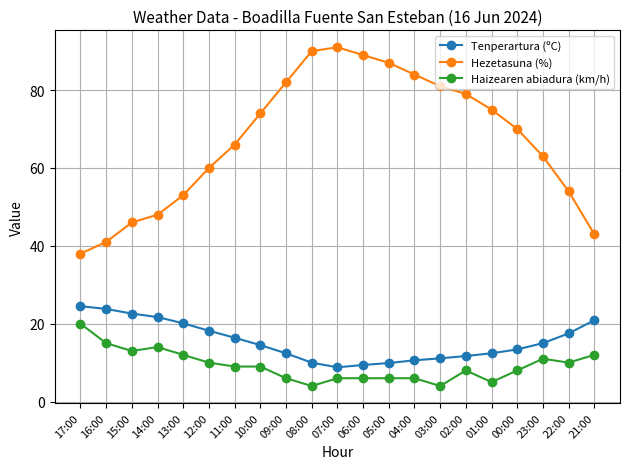

True or false: Haizearen abiadura (km/h) has more than 1 points higher than both neighbors.

True